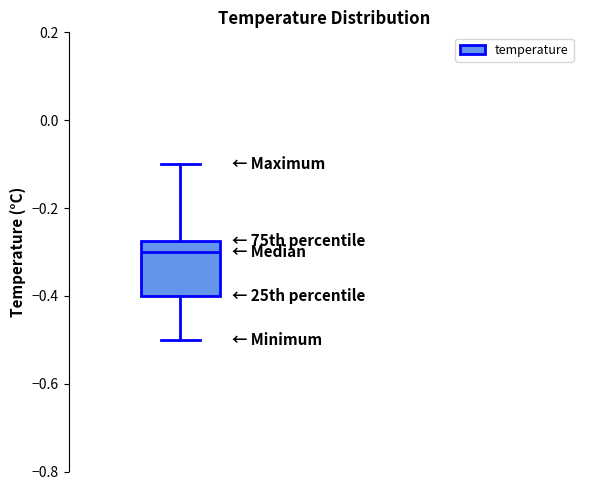

Where does the median line of the box sit on the y-axis? The values are not printed on the chart, so give them approximately, as read against the axis.

-0.30